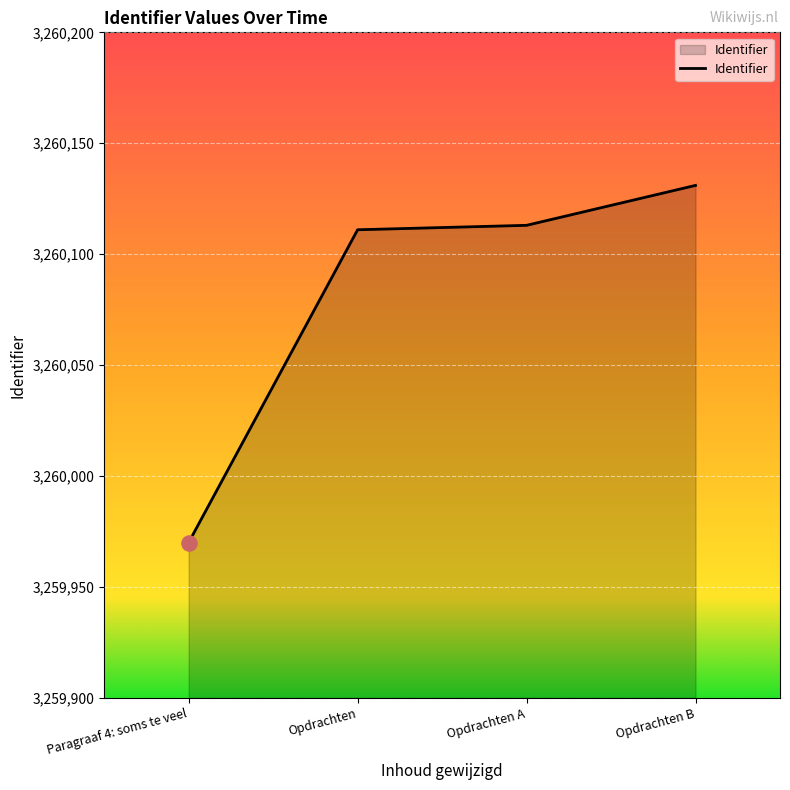

Which has a higher value, Opdrachten or Opdrachten B?

Opdrachten B